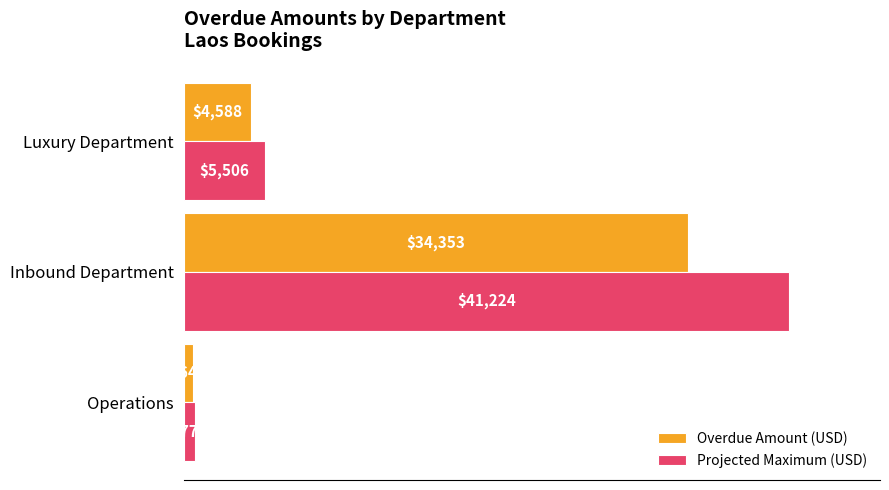

Is the value of Projected Maximum (USD) at Operations greater than the value of Overdue Amount (USD) at Luxury Department?

No